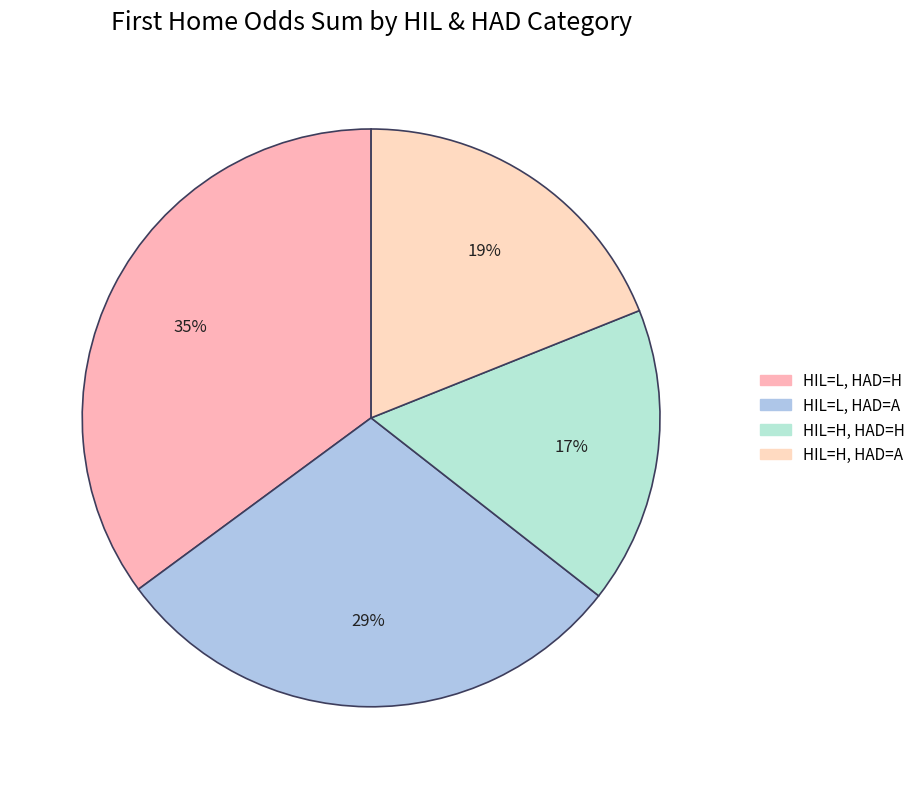

How many segments does this pie chart have?

4